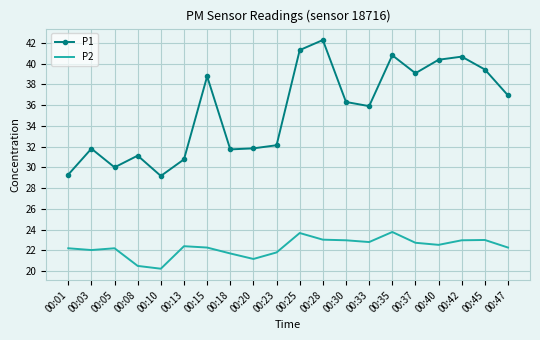

True or false: P1 and P2 cross at least once.

False